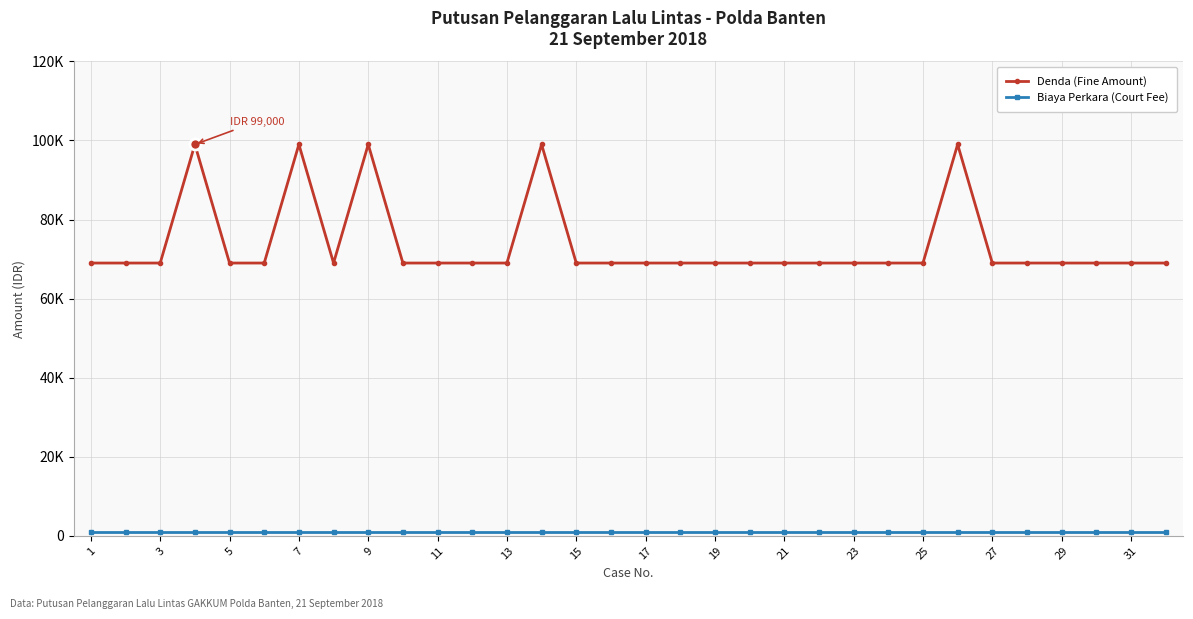

Does the chart have visible grid lines?

Yes